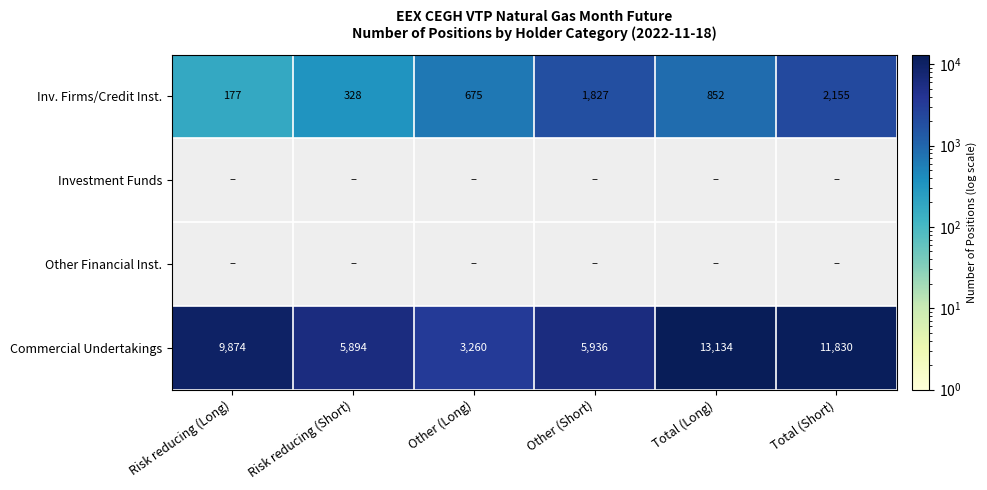

What is the sum of the Inv. Firms/Credit Inst. values at Total (Long) and Risk reducing (Long)?

1029